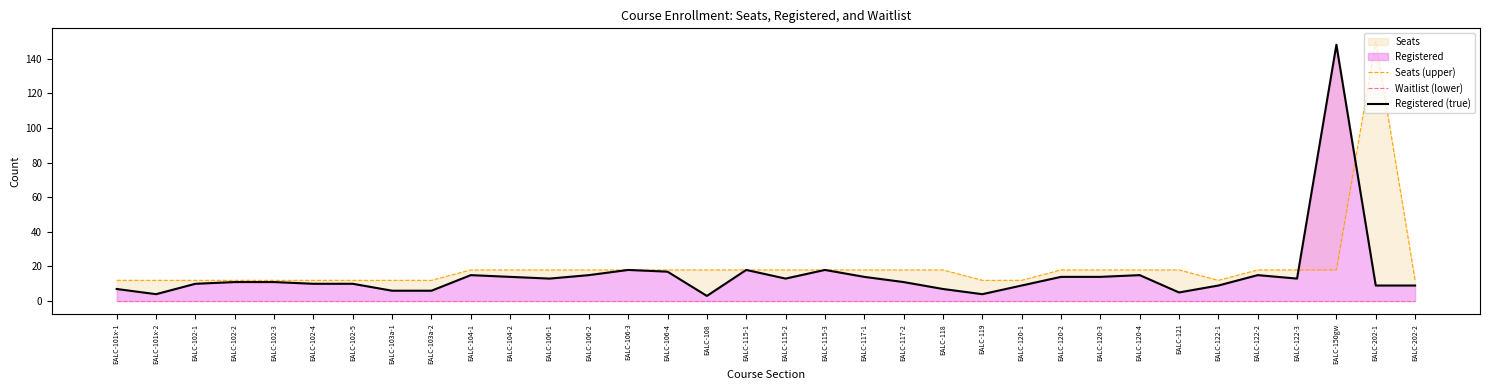

Which series has the largest range (max minus min)?

Registered (true)